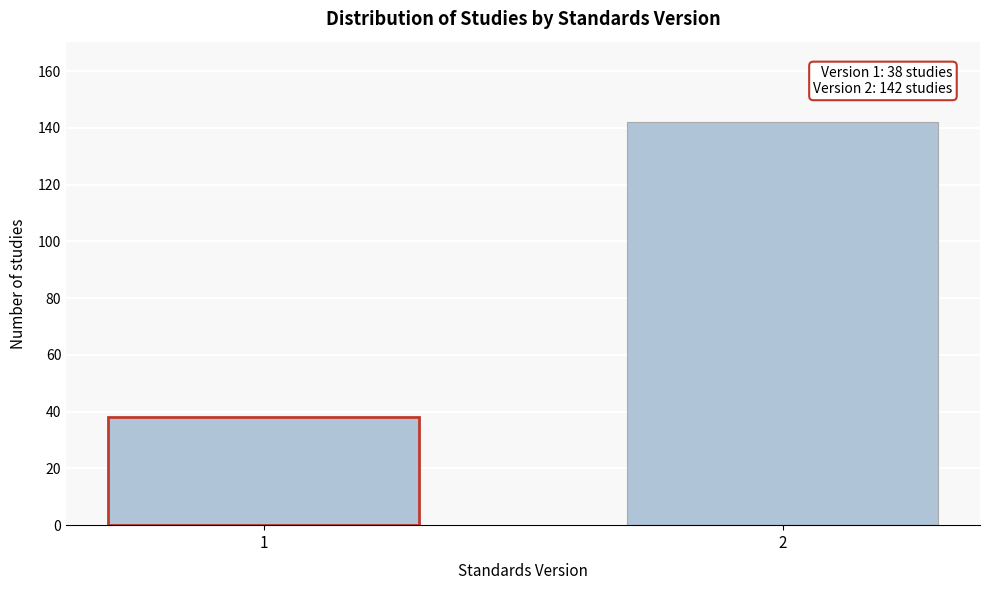

Reading left to right, extract all data points from this chart.

1=38	2=142